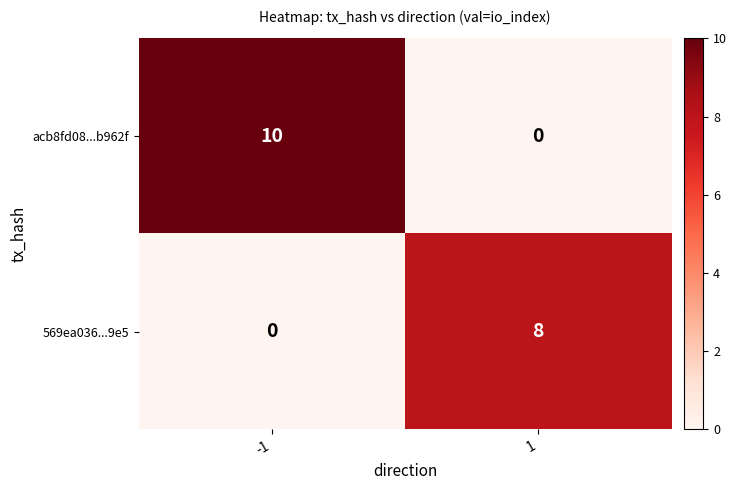

What is the difference between the maximum and minimum values in the 569ea036...9e5 series?

8